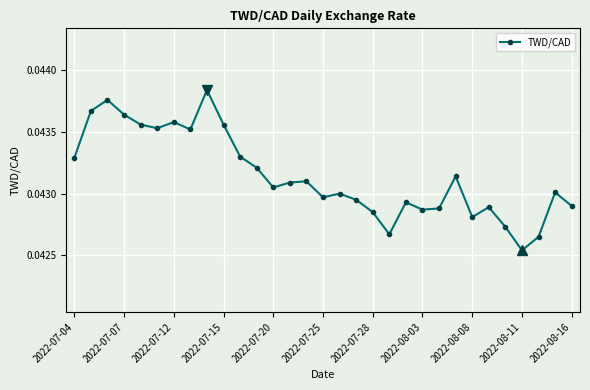

How many values are between 0 and 1?

31